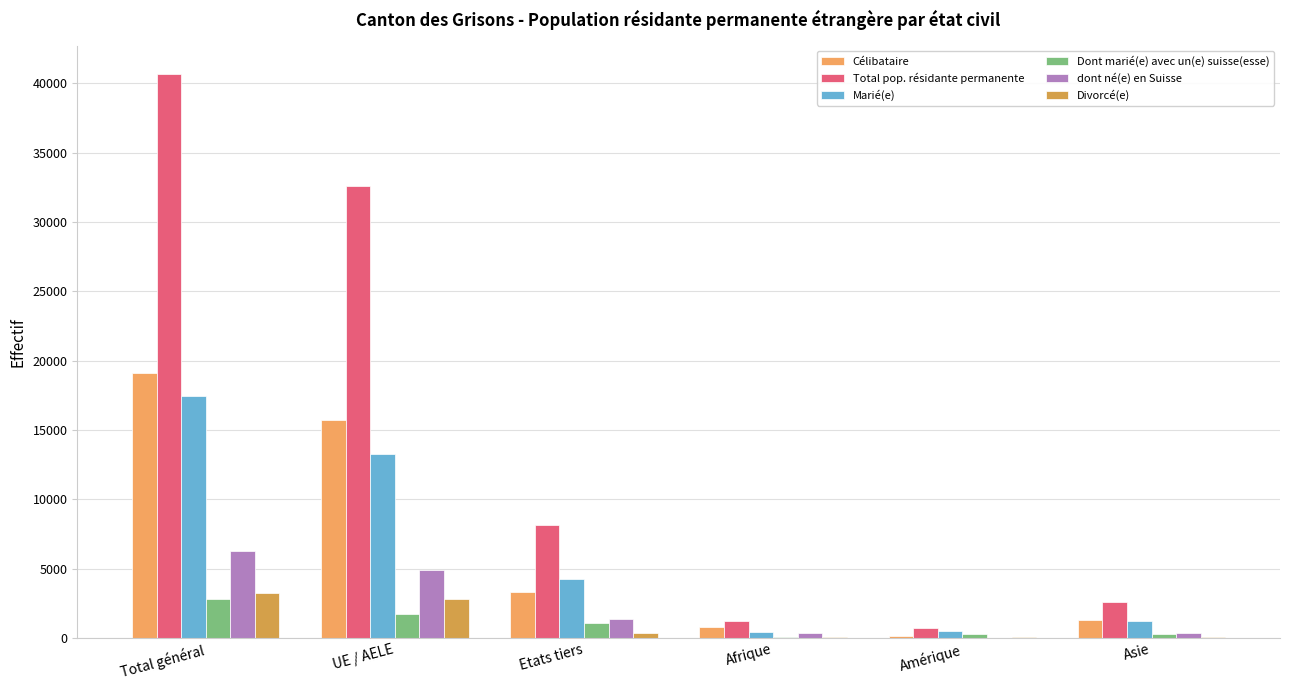

Reading right to left, extract all data points from this chart.

Célibataire: Asie=1286	Amérique=164	Afrique=785	Etats tiers=3343	UE / AELE=15740	Total général=19083
Total pop. résidante permanente: Asie=2612	Amérique=716	Afrique=1248	Etats tiers=8118	UE / AELE=32576	Total général=40694
Marié(e): Asie=1202	Amérique=465	Afrique=397	Etats tiers=4214	UE / AELE=13259	Total général=17473
Dont marié(e) avec un(e) suisse(esse): Asie=256	Amérique=254	Afrique=69	Etats tiers=1096	UE / AELE=1724	Total général=2820
dont né(e) en Suisse: Asie=369	Amérique=15	Afrique=321	Etats tiers=1395	UE / AELE=4872	Total général=6267
Divorcé(e): Asie=81	Amérique=69	Afrique=57	Etats tiers=388	UE / AELE=2840	Total général=3228